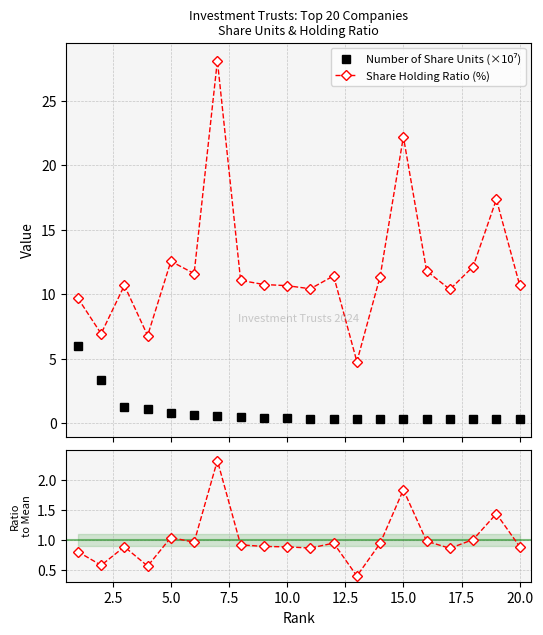

At how many categories does at least one series exceed 6?

19